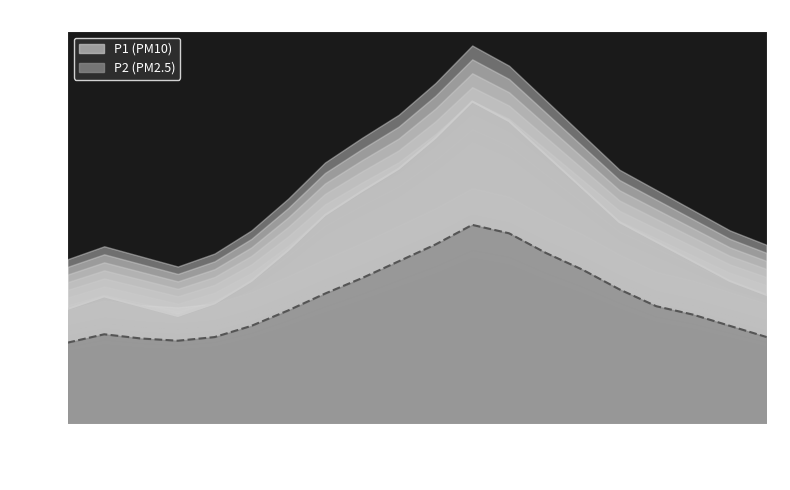

Reading right to left, extract all data points from this chart.

P1: 19:00=4.6	18:00=5.1	17:00=5.8	16:00=6.5	15:00=7.2	14:00=8.4	13:00=9.6	12:00=10.8	11:00=11.5	10:00=10.2	09:00=9.1	08:00=8.3	07:00=7.5	06:00=6.2	05:00=5.1	04:00=4.3	03:00=3.9	02:00=4.2	01:00=4.5	00:00=4.1
P2: 19:00=3.1	18:00=3.5	17:00=3.9	16:00=4.2	15:00=4.8	14:00=5.5	13:00=6.1	12:00=6.8	11:00=7.1	10:00=6.4	09:00=5.8	08:00=5.2	07:00=4.7	06:00=4.0	05:00=3.5	04:00=3.1	03:00=3.0	02:00=3.0	01:00=3.2	00:00=2.9